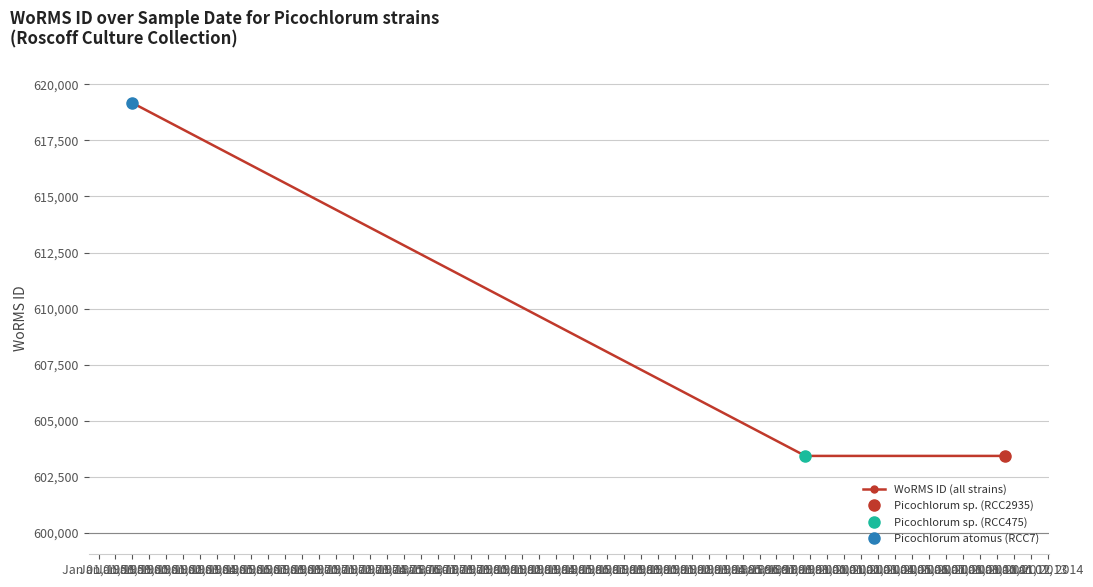

What is the average value?

608677